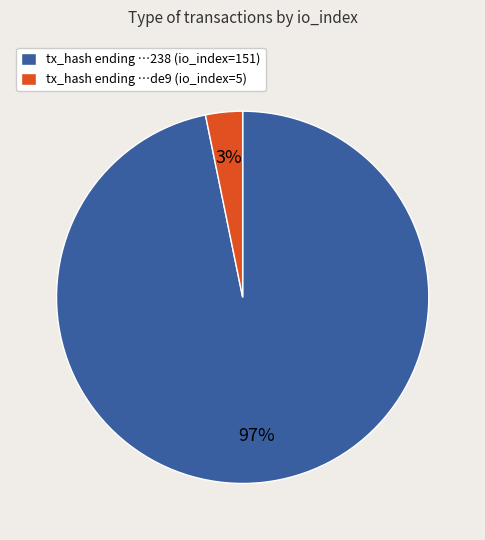

To the nearest percent, what is the combined percentage of tx_hash ending …de9 (io_index=5) and tx_hash ending …238 (io_index=151)?

100%